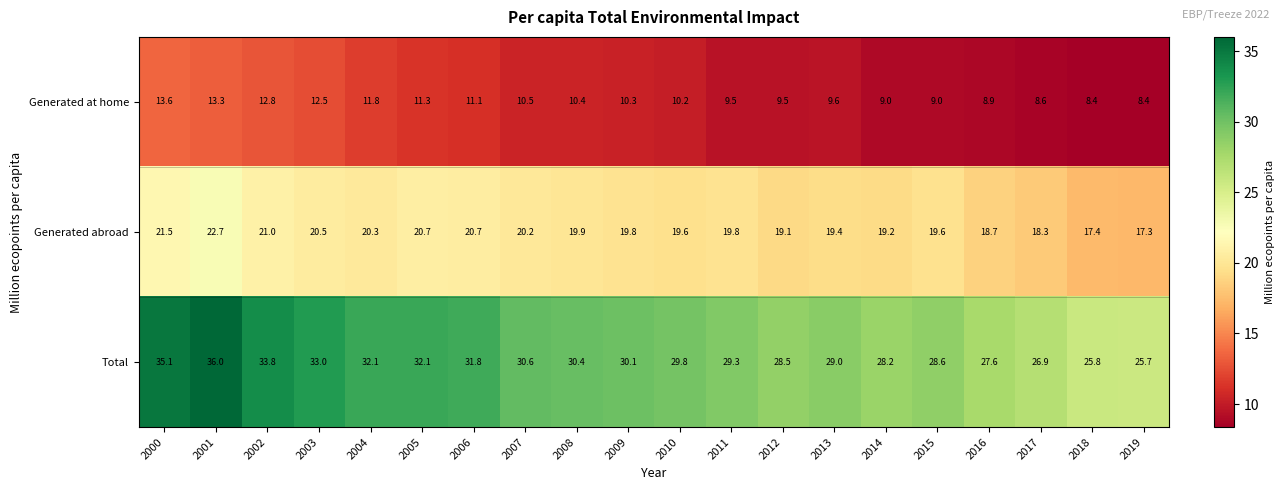

What is the difference between the maximum and second lowest values in the Generated abroad series?

5.3